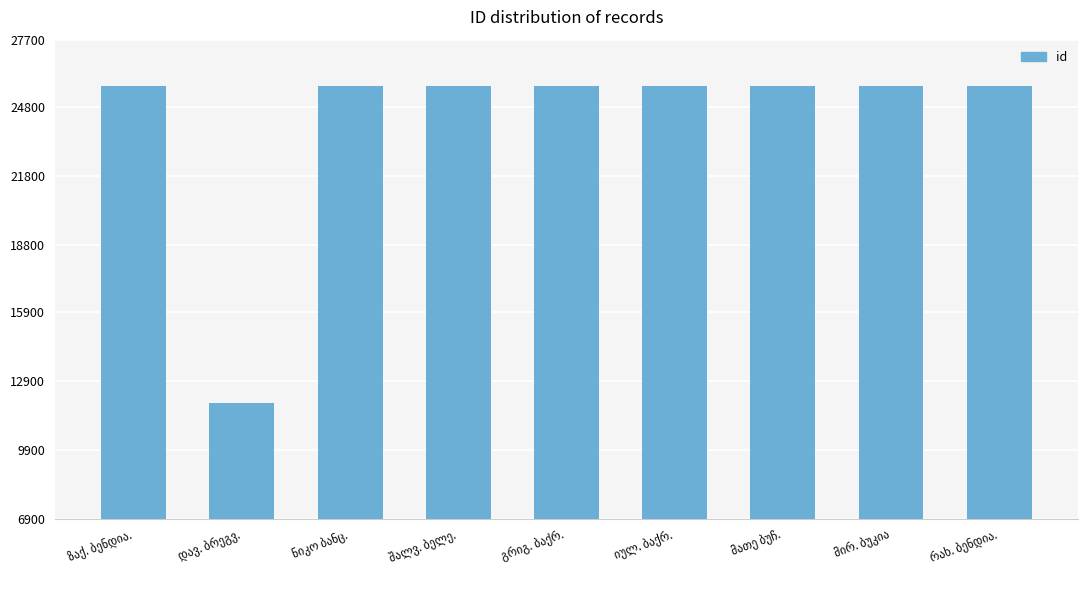

What is the average value?

24199